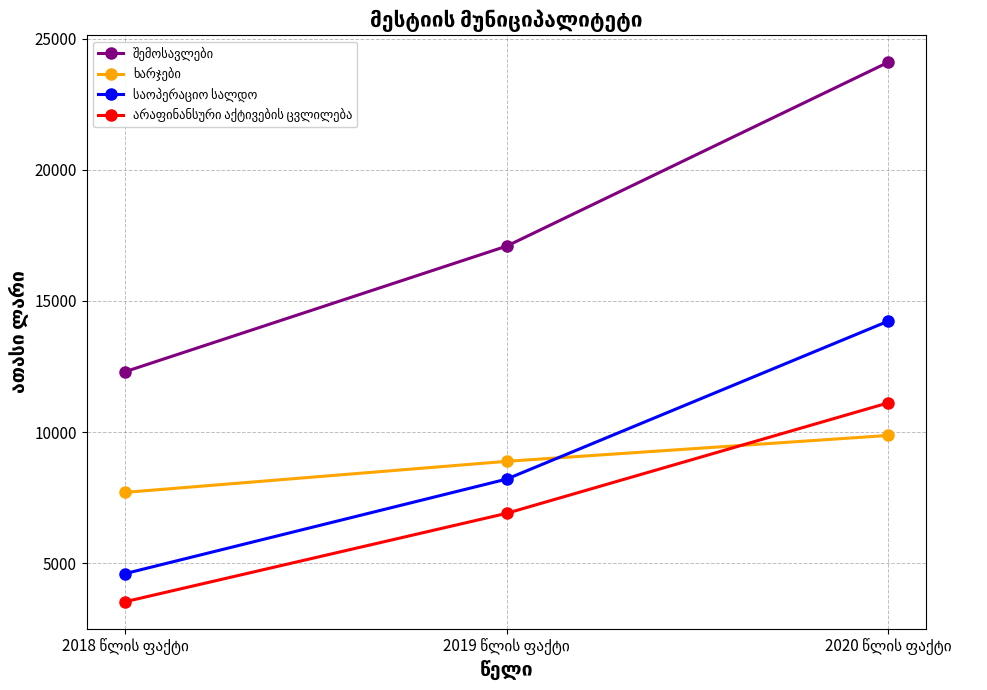

What is the maximum value shown in the chart?

24103.2